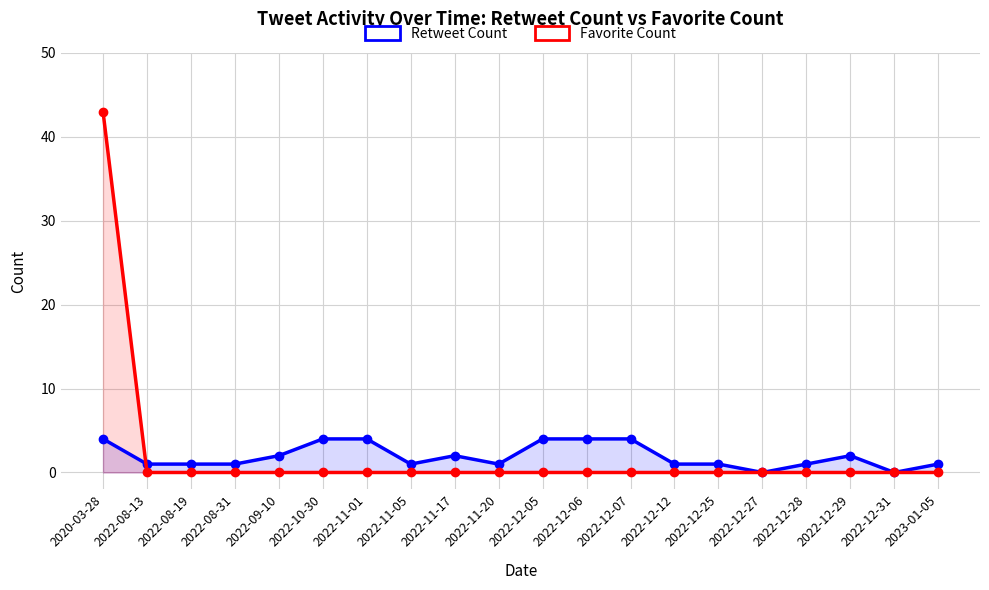

Between 2022-12-31 and 2022-10-30, which is larger?

2022-10-30